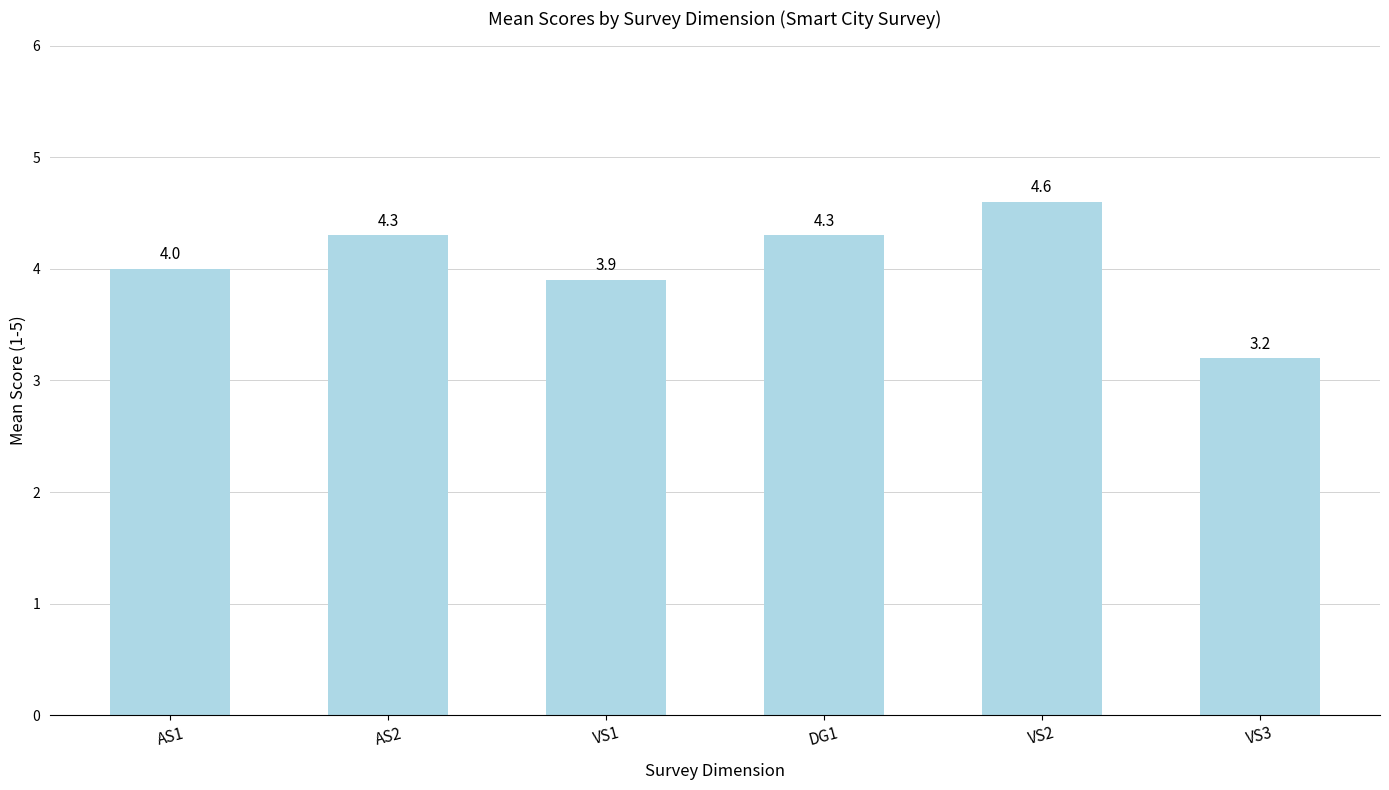

Is it true that the value at AS2 is 4.3?

True